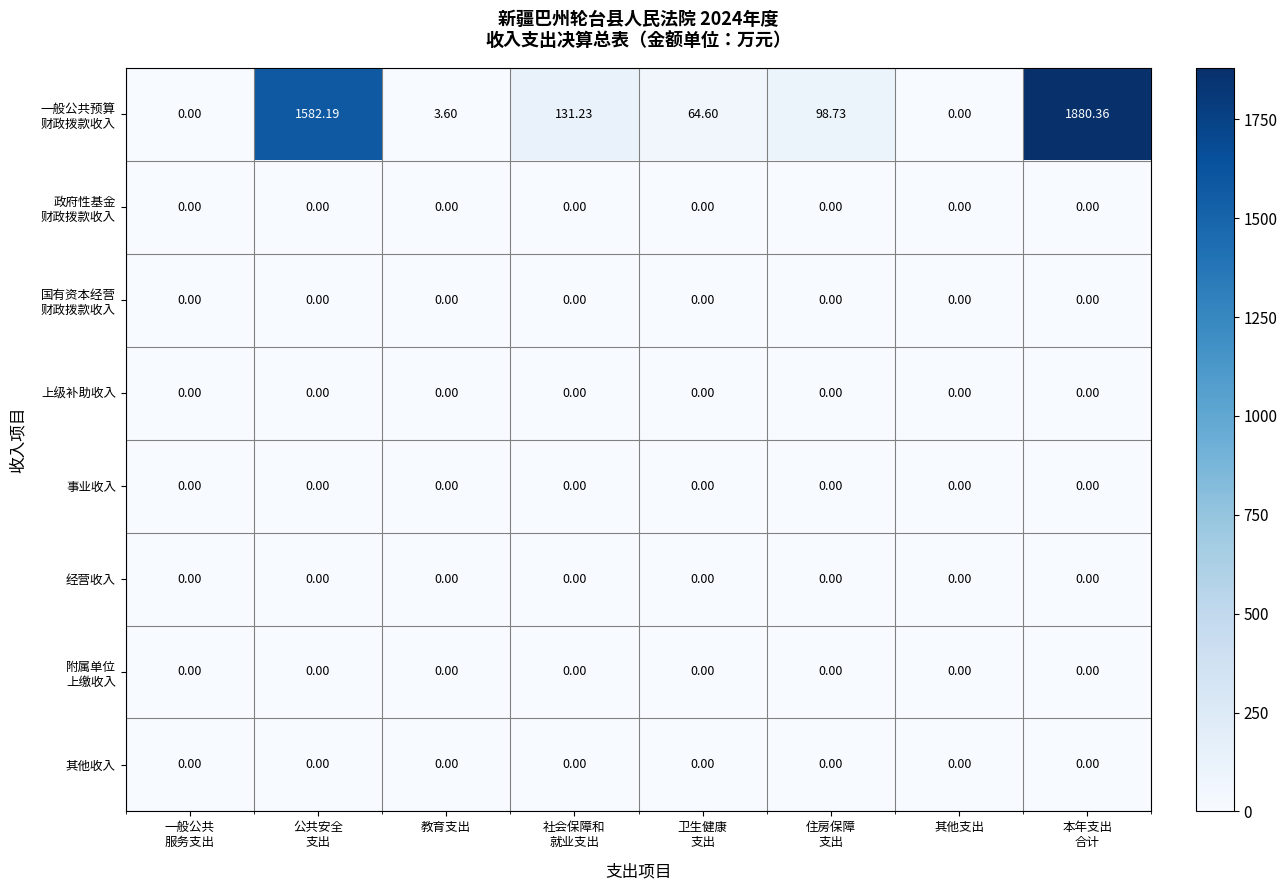

At how many categories does at least one series exceed 1112?

2